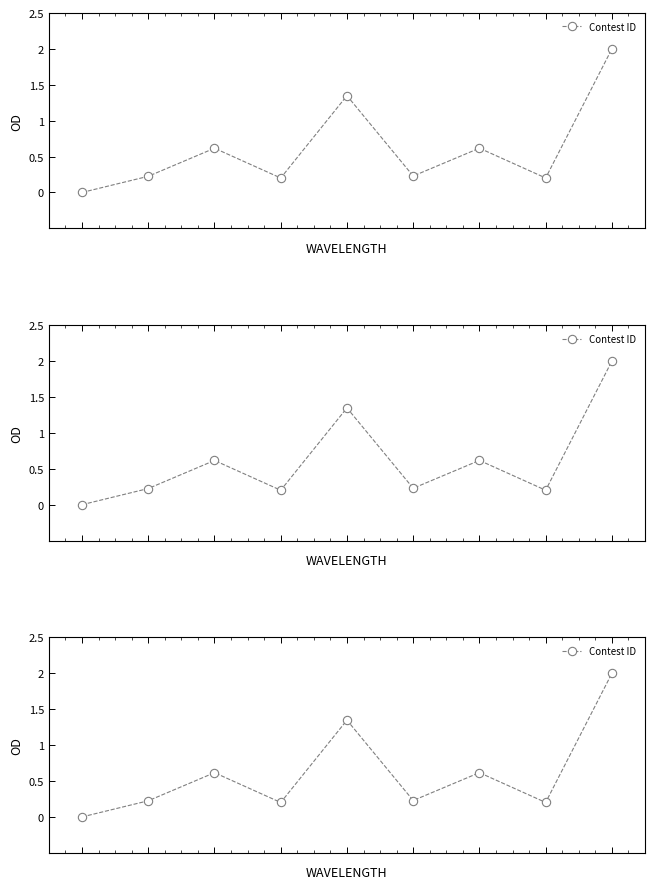

Does the chart display data point markers on the line(s)?

Yes